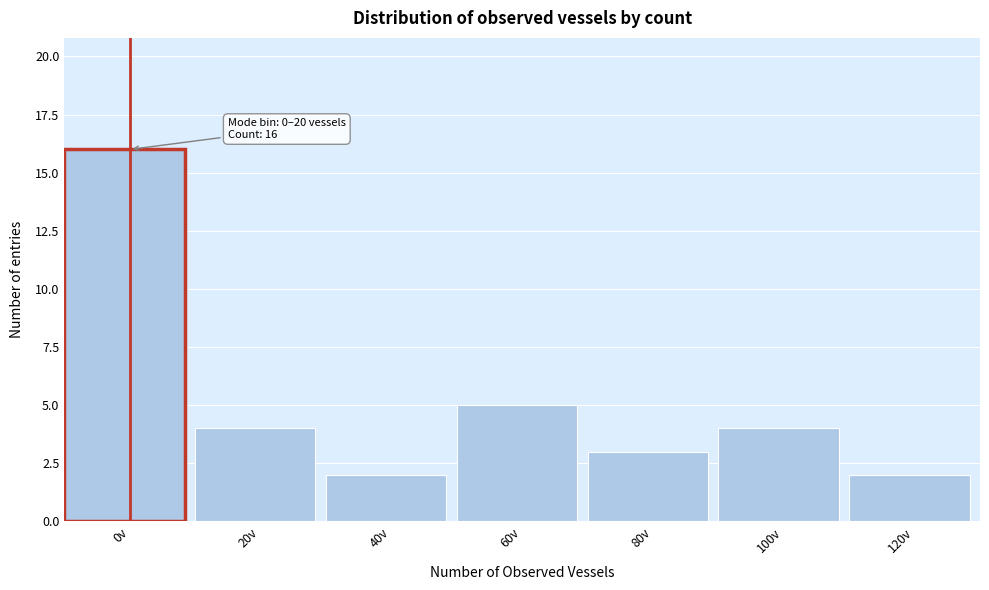

Reading right to left, transcribe all the data shown in this chart.

120v=2	100v=4	80v=3	60v=5	40v=2	20v=4	0v=16